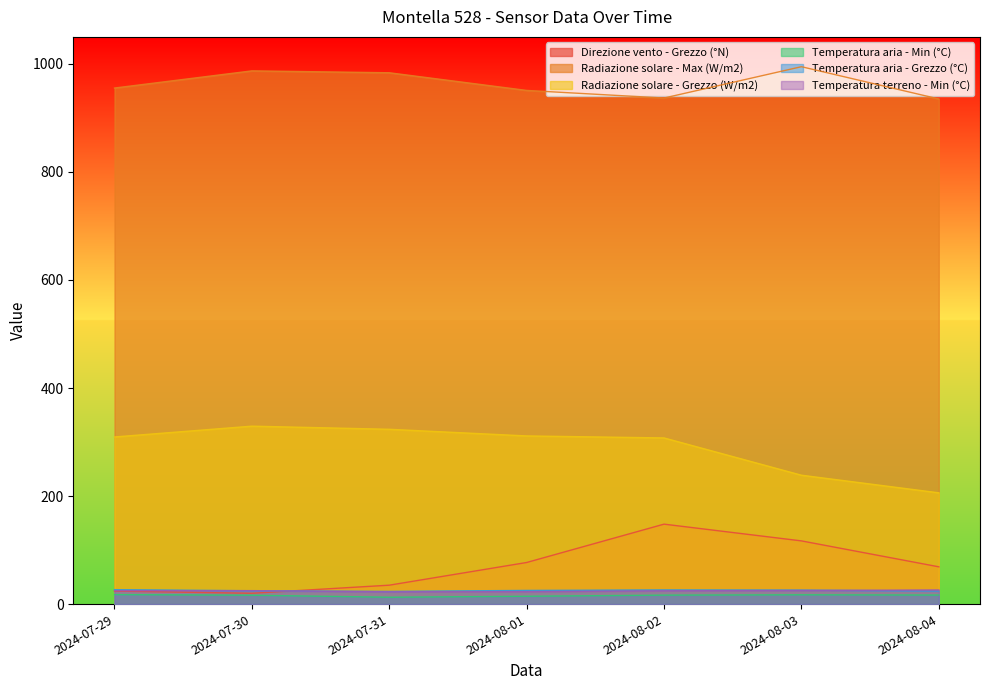

Which has a higher value, 2024-07-31 or 2024-08-01?

2024-08-01